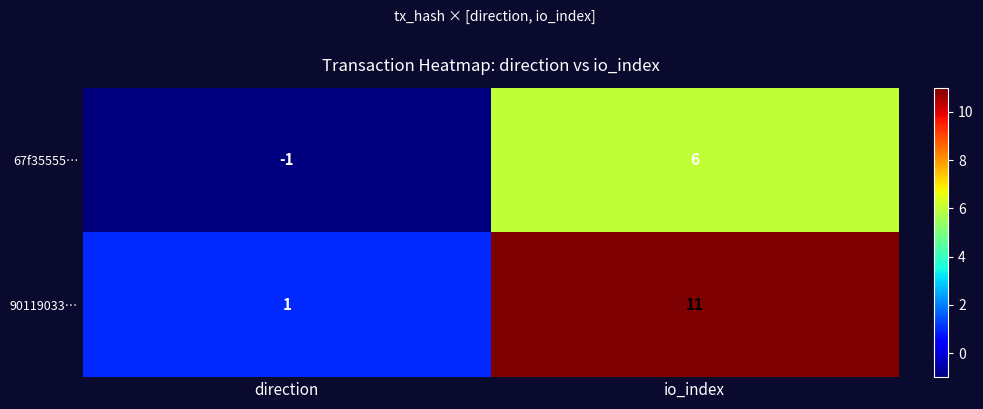

How many values in 67f35555… are below zero?

1